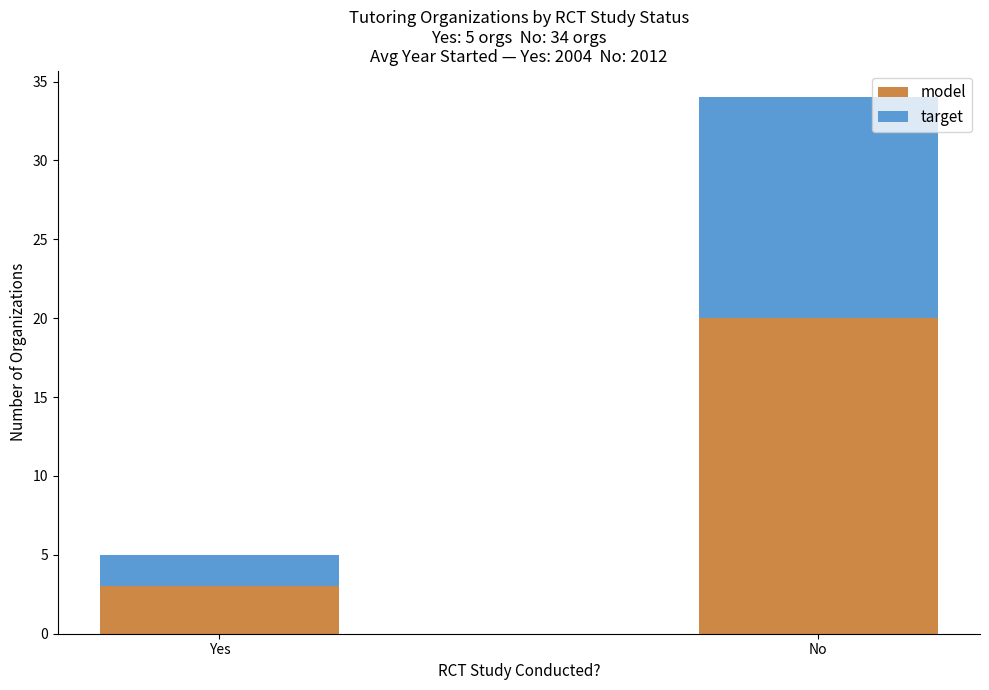

List the labels in order of model value, smallest first.

Yes, No